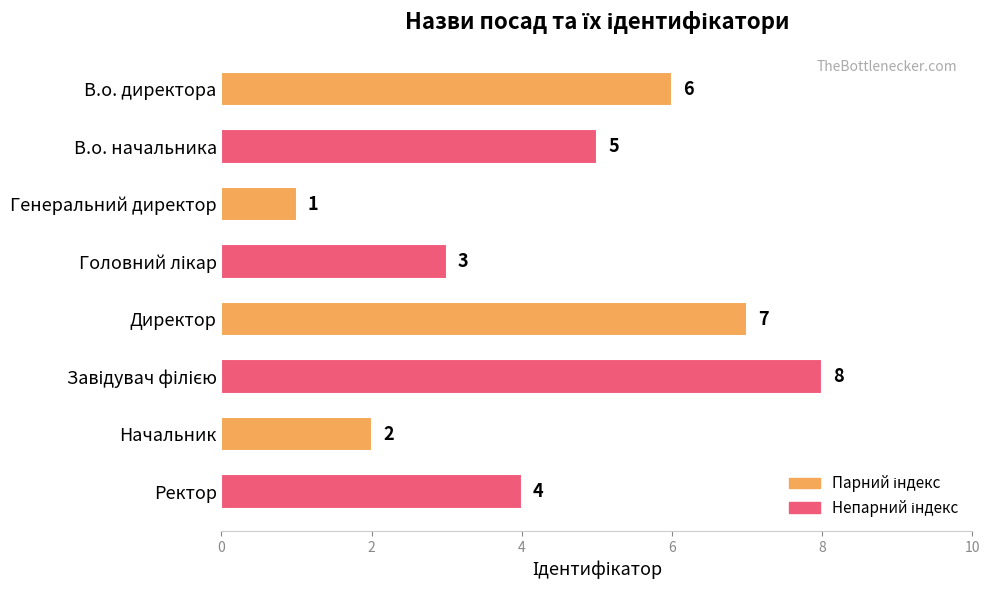

Is it true that the value at Ректор is 4?

True